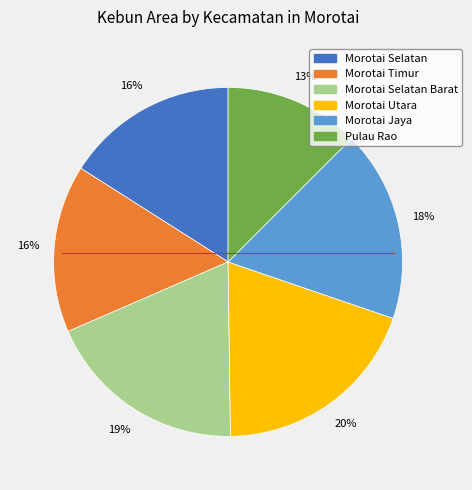

Does any single category account for the majority?

No